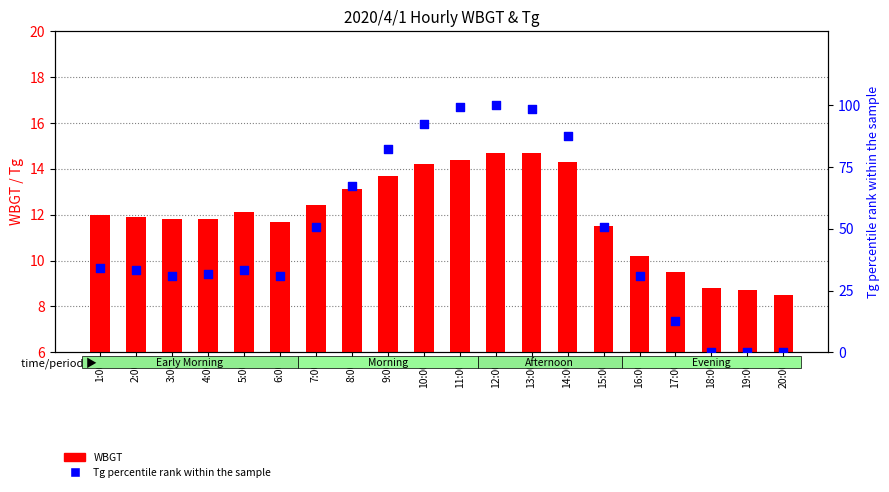

Which series has the largest Y range (max minus min)?

Tg percentile rank